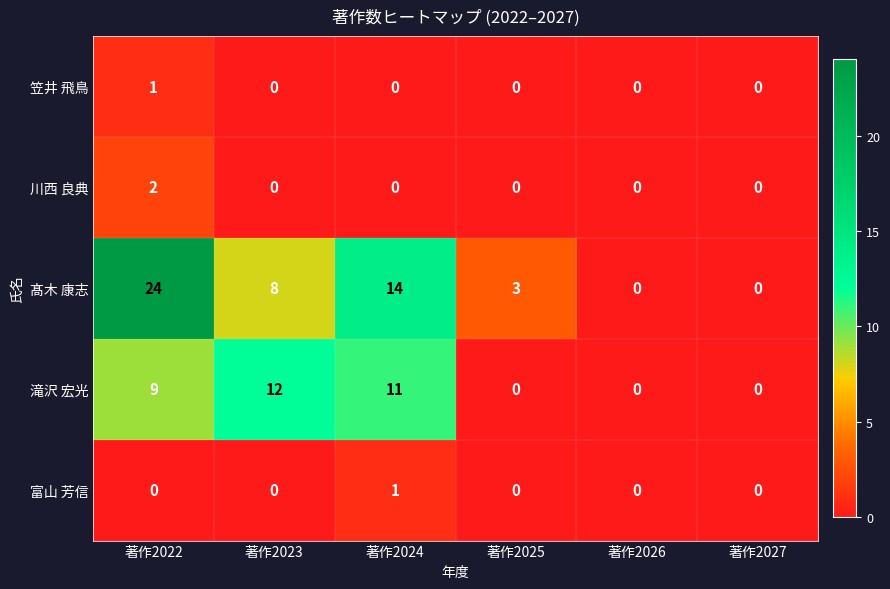

True or false: 笠井 飛鳥 has a value of -1 at 著作2027.

False